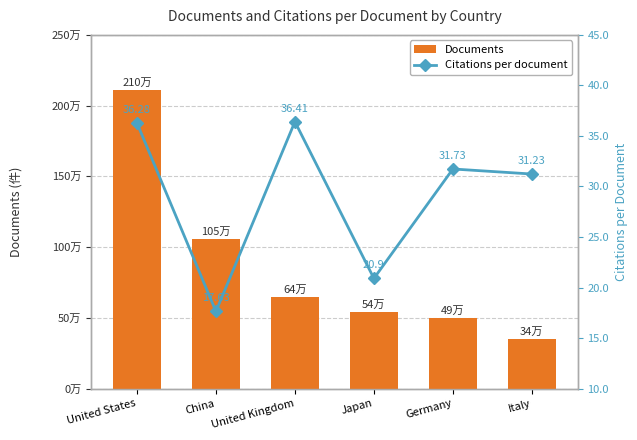

What is the spread (max minus min) of values at Germany?

497585.3